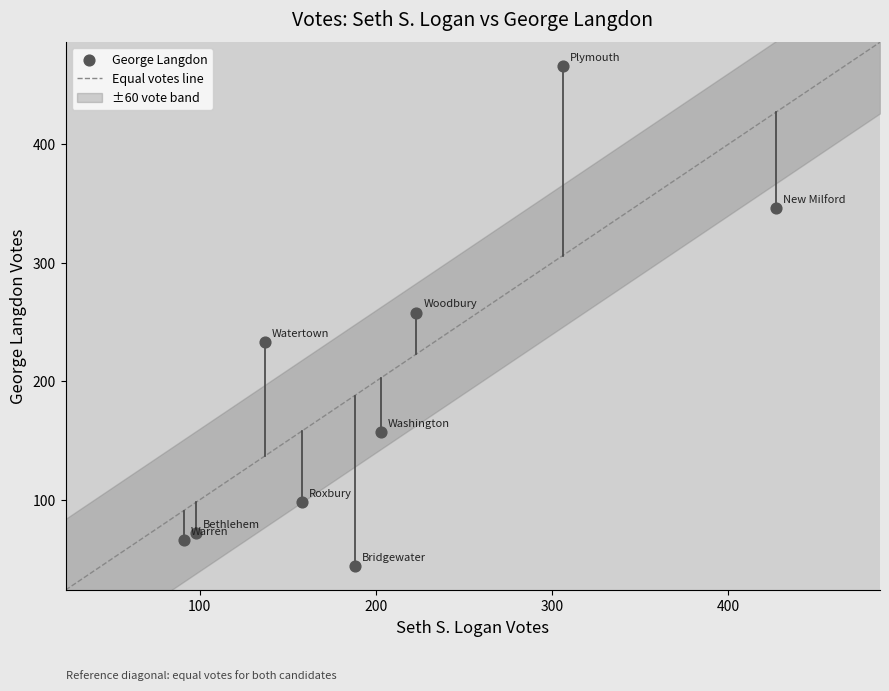

What is the average X value?

203